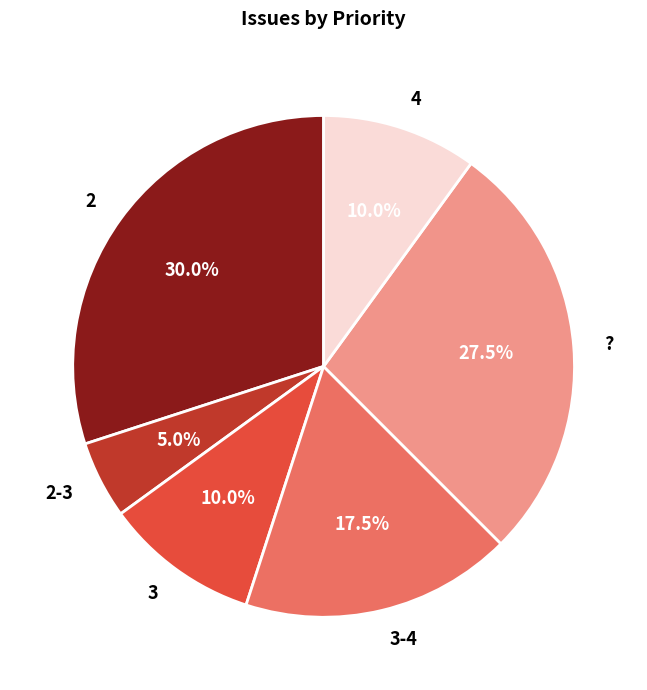

Count the number of slices in the pie.

6